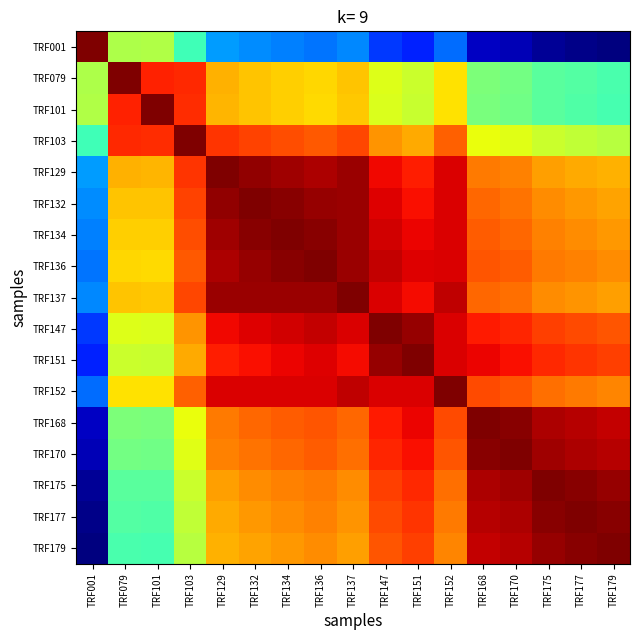

What is the total value across all series at TRF152?

13.8